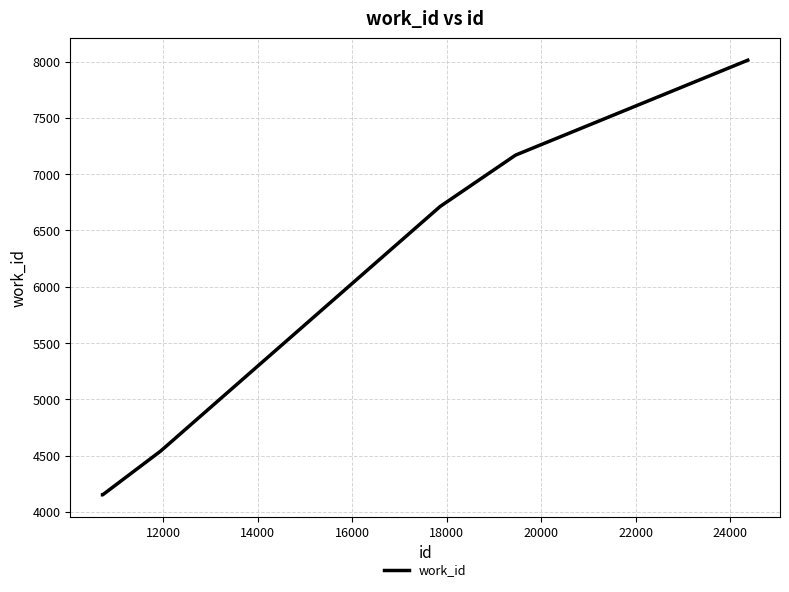

What is the sum of all values?

41913